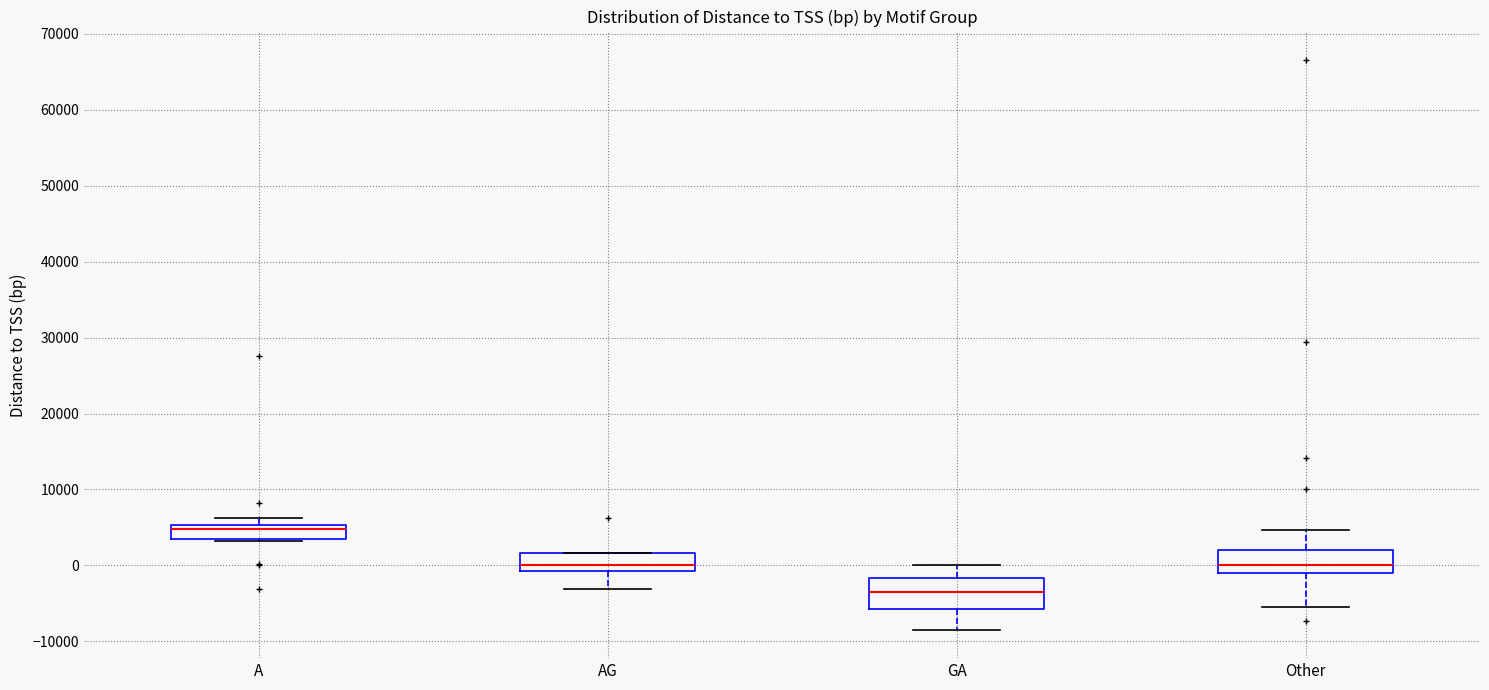

Reading left to right, read every box against the y-axis: the position of its median line, the range the box covers, and the ends of its whiskers. The values are not printed on the chart, so give them approximately, as read against the axis.

A: median 5000 (just below the box's upper edge), box 3000 to 5000, whiskers 3000 to 6000
AG: median 0, box -1000 to 2000, whiskers -3000 to 2000
GA: median -4000, box -6000 to -2000, whiskers -8000 to 0
Other: median 0, box -1000 to 2000, whiskers -5000 to 5000